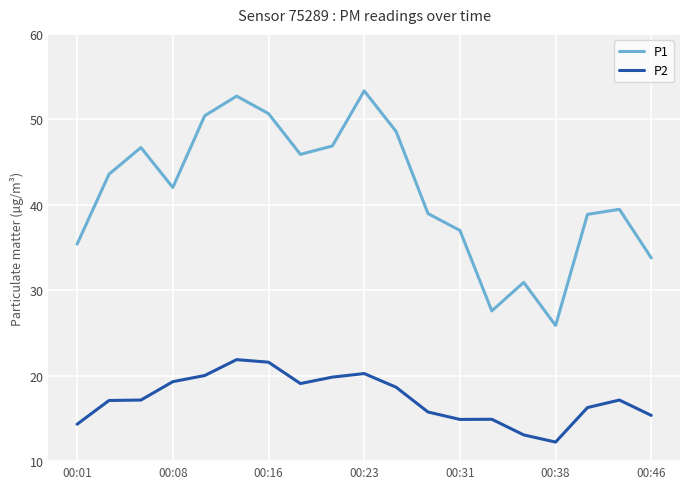

True or false: P1 and P2 intersect in this chart.

False